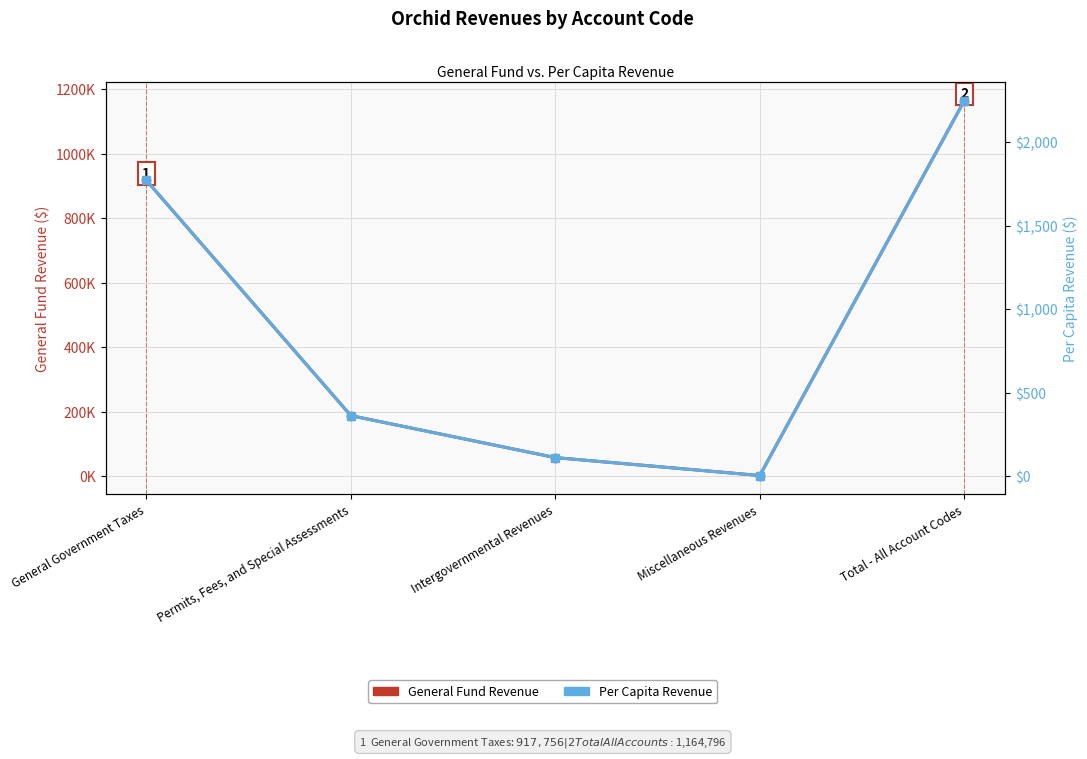

What is the difference between the highest and lowest values at Permits, Fees, and Special Assessments?

187367.6